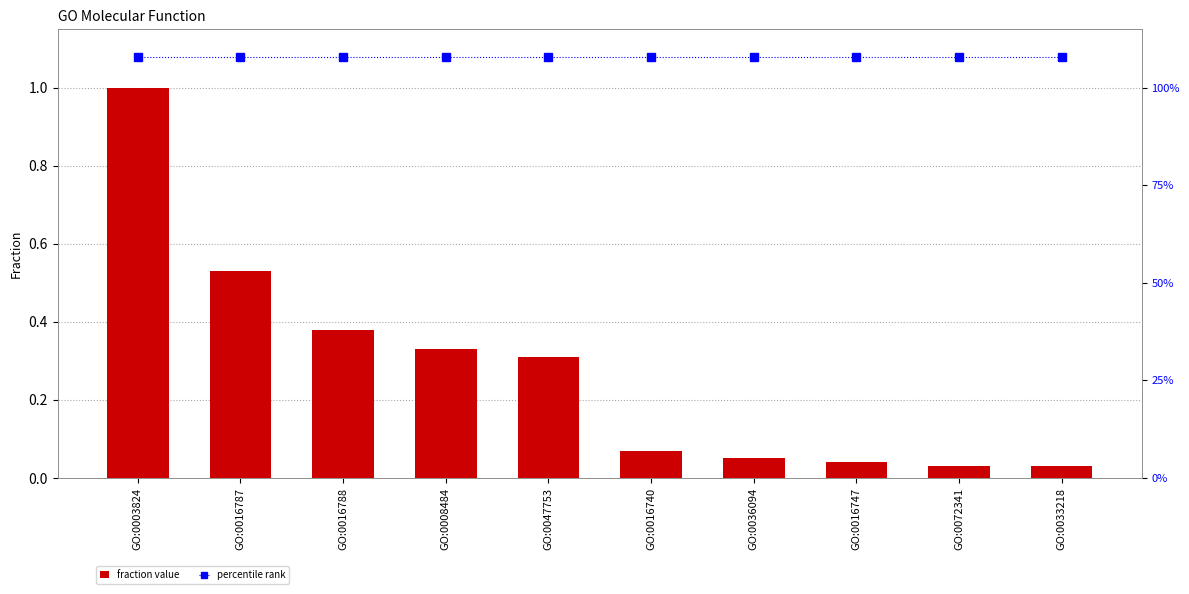

Which series has the widest spread of values?

col_2